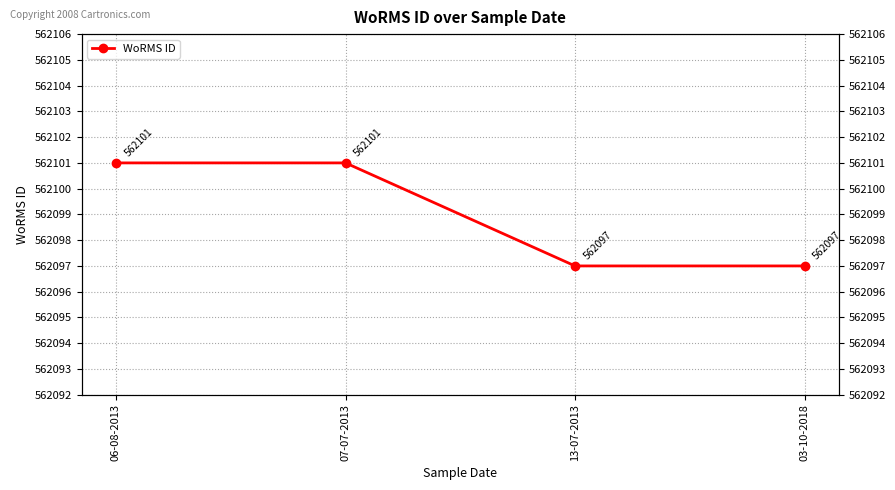

What is the label of the 2nd point from the left?

07-07-2013